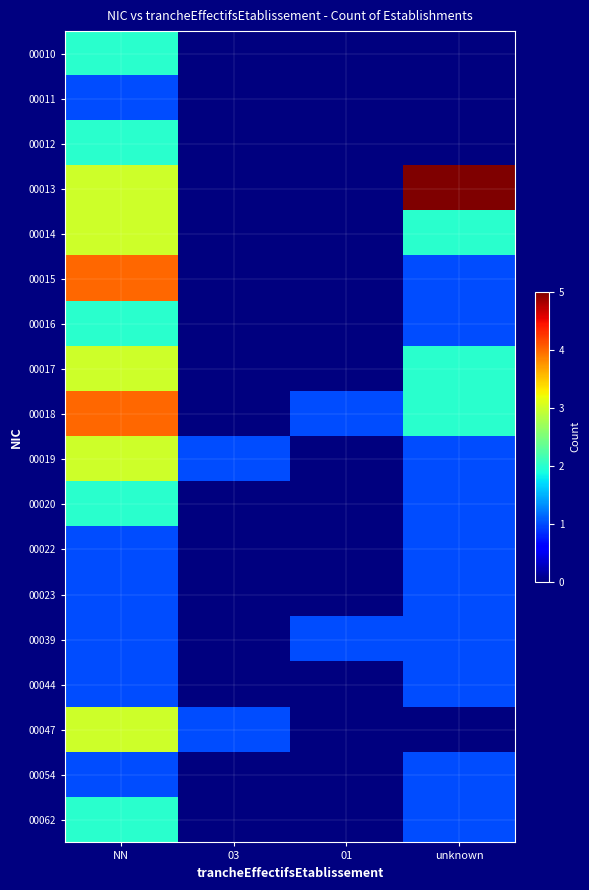

List the series in order of their peak value, lowest first.

00011, 00022, 00023, 00039, 00044, 00054, 00010, 00012, 00016, 00020, 00062, 00014, 00017, 00019, 00047, 00015, 00018, 00013